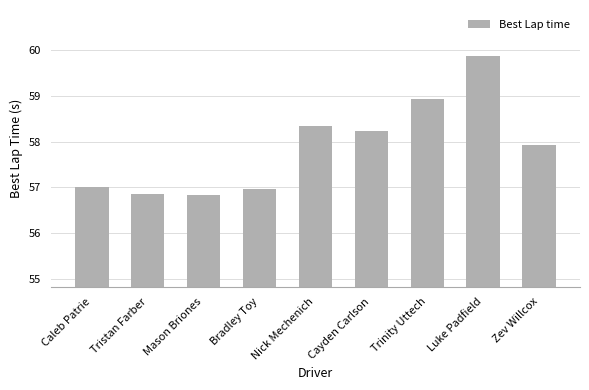

True or false: the data shows 56.8 at Mason Briones.

True